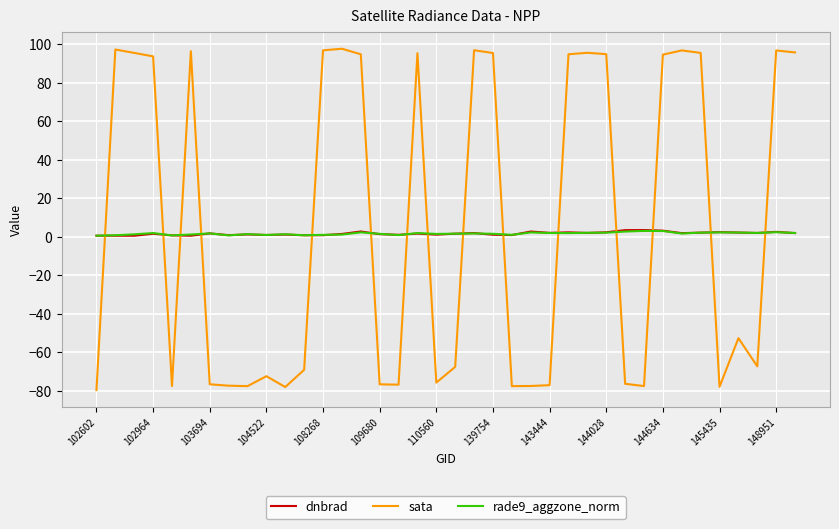

At how many categories does at least one series exceed 32?

18